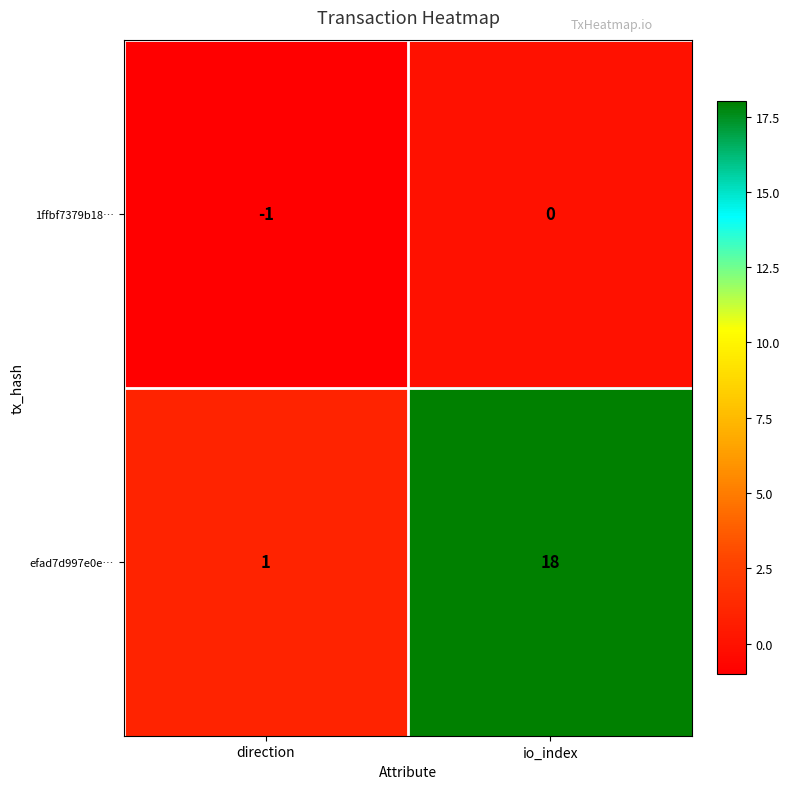

How many series are shown in this chart?

2